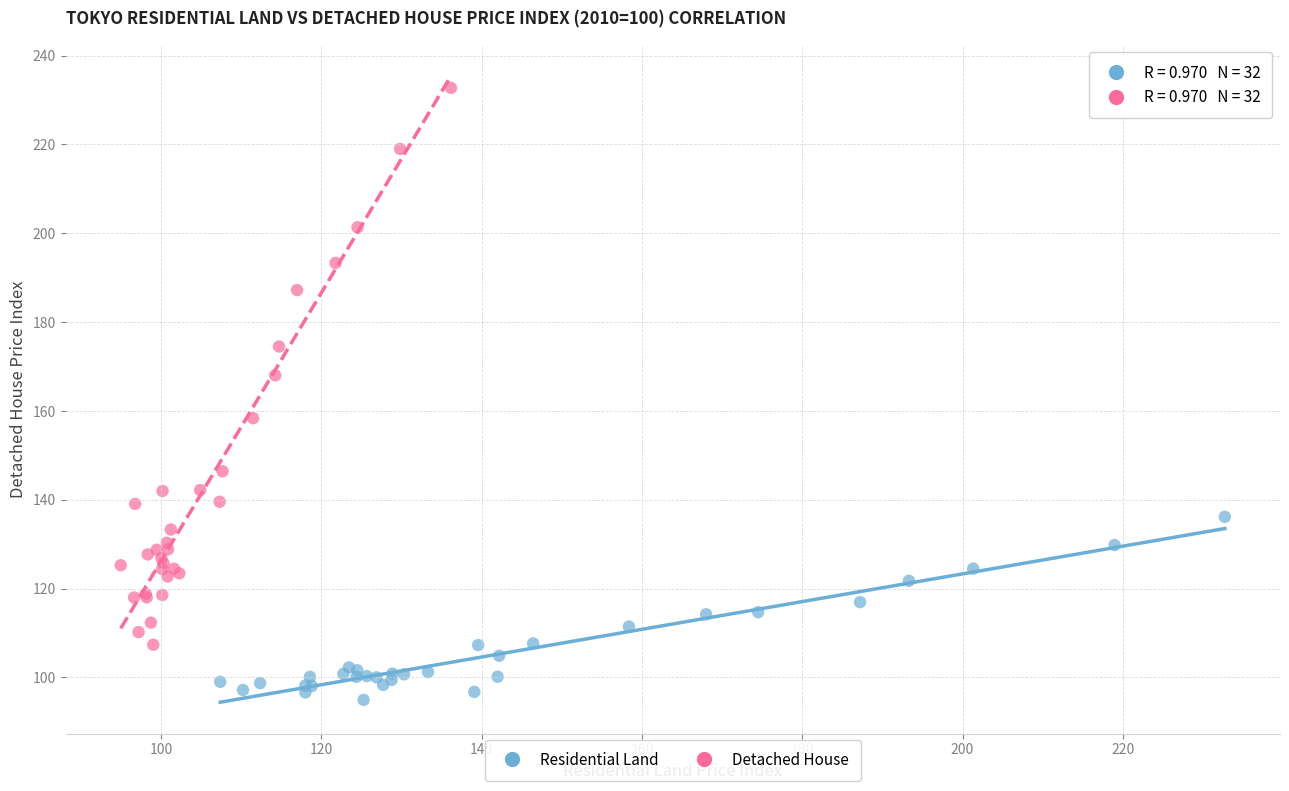

Which series has the widest spread of Y values?

Detached House